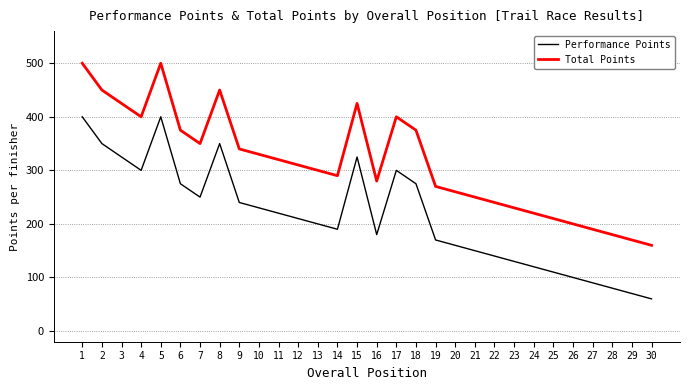

What are all the series names shown in the legend?

Performance Points, Total Points